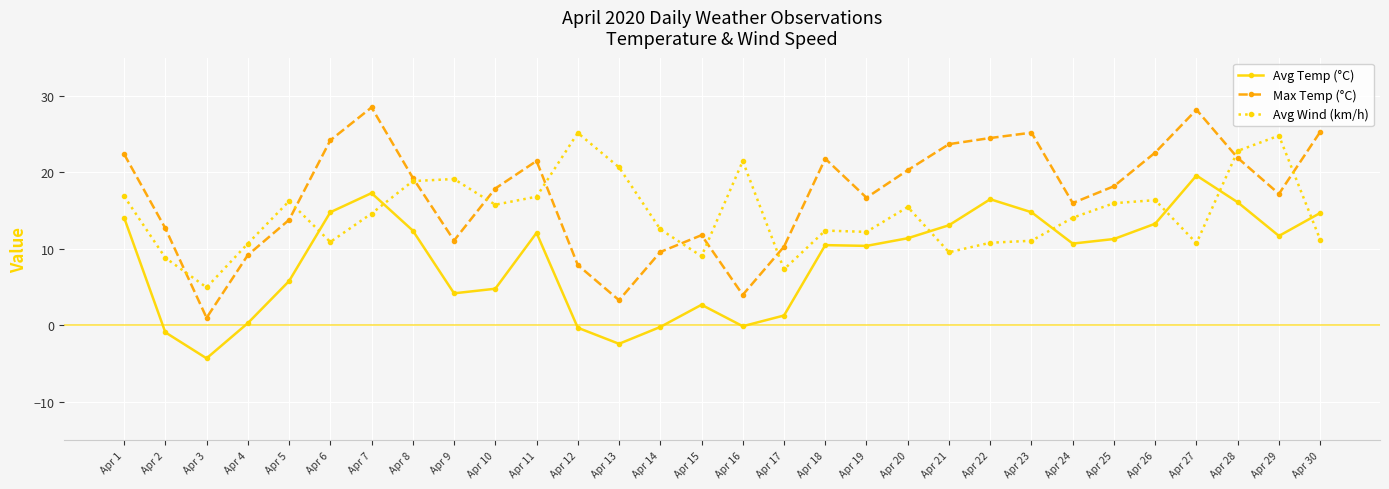

After their last crossing, which series has the higher values: Max Temp (°C) or Avg Wind (km/h)?

Max Temp (°C)